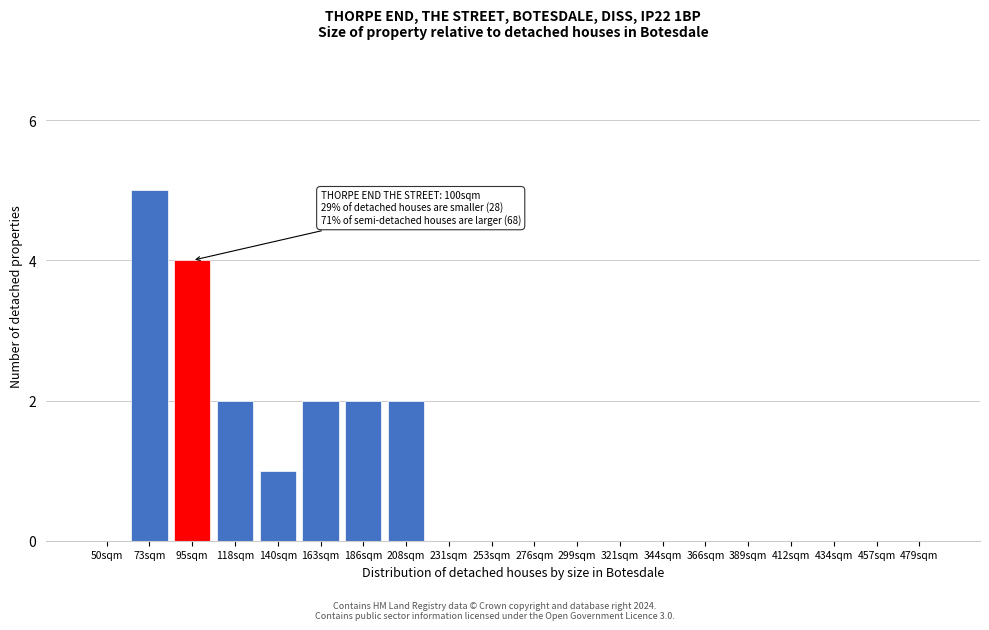

Reading left to right, list all the values displayed in this chart.

50sqm=0	73sqm=5	95sqm=4	118sqm=2	140sqm=1	163sqm=2	186sqm=2	208sqm=2	231sqm=0	253sqm=0	276sqm=0	299sqm=0	321sqm=0	344sqm=0	366sqm=0	389sqm=0	412sqm=0	434sqm=0	457sqm=0	479sqm=0